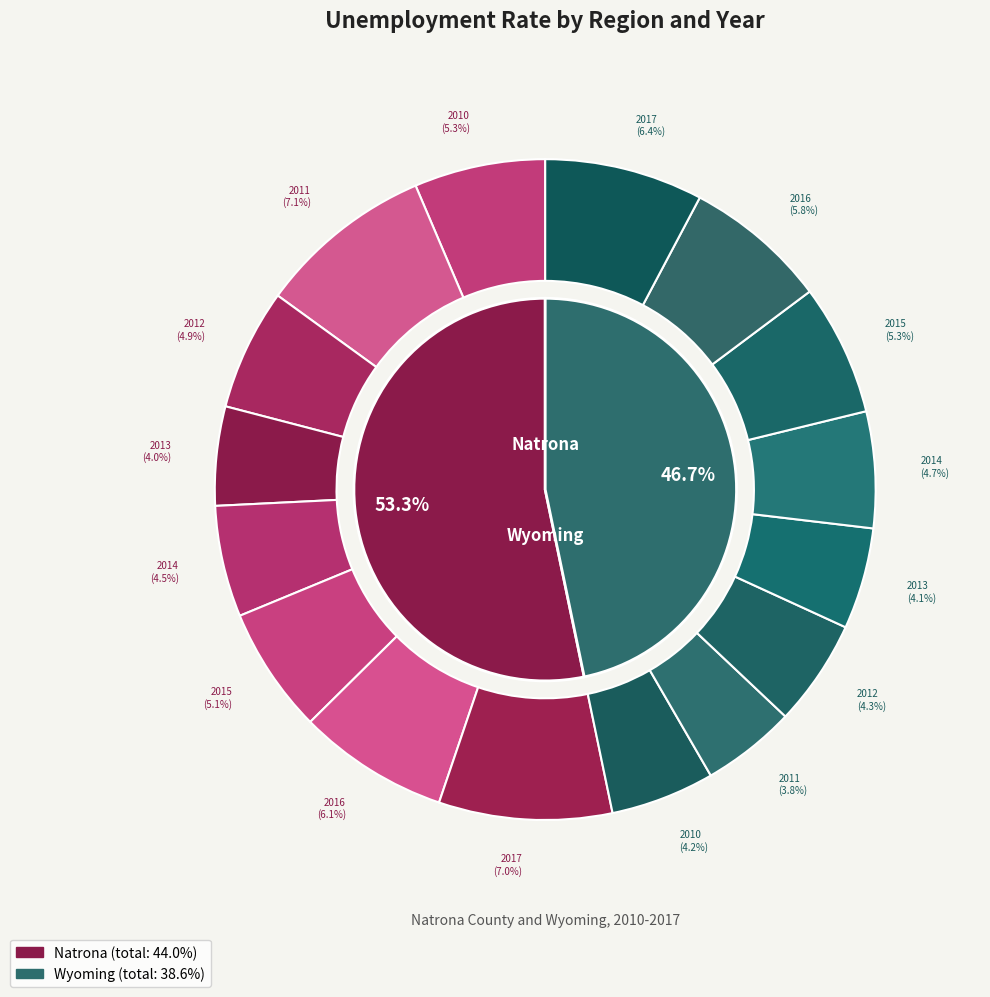

What percentage do 2011 and 2010 together represent?

28.2%